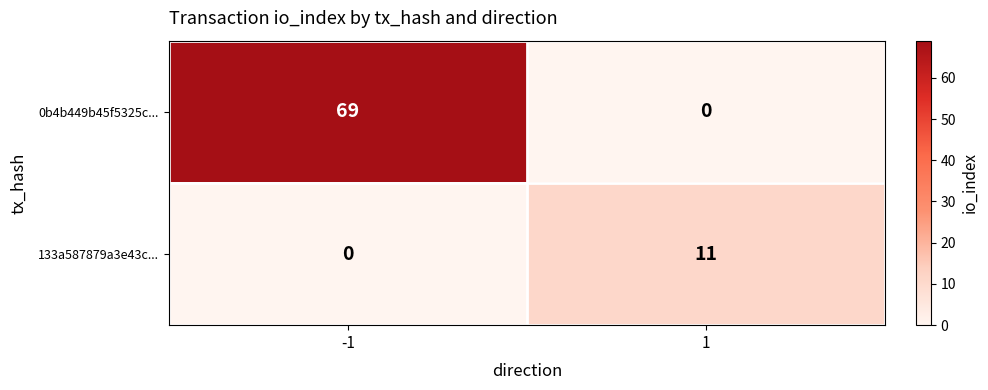

How many values in the 133a587879a3e43c... series are below 11?

1